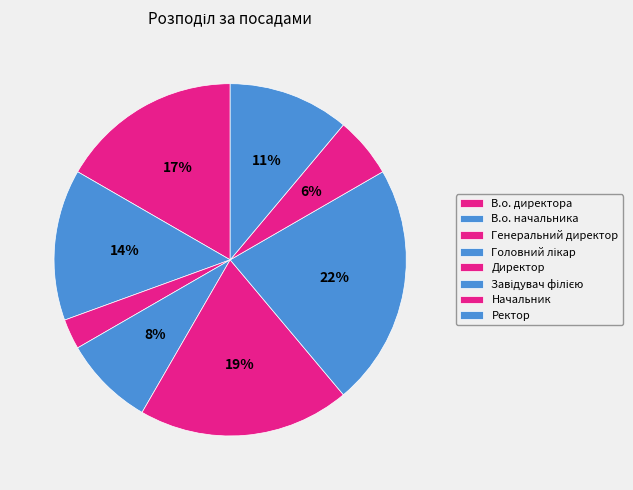

What is the smallest slice in the pie chart?

Генеральний директор